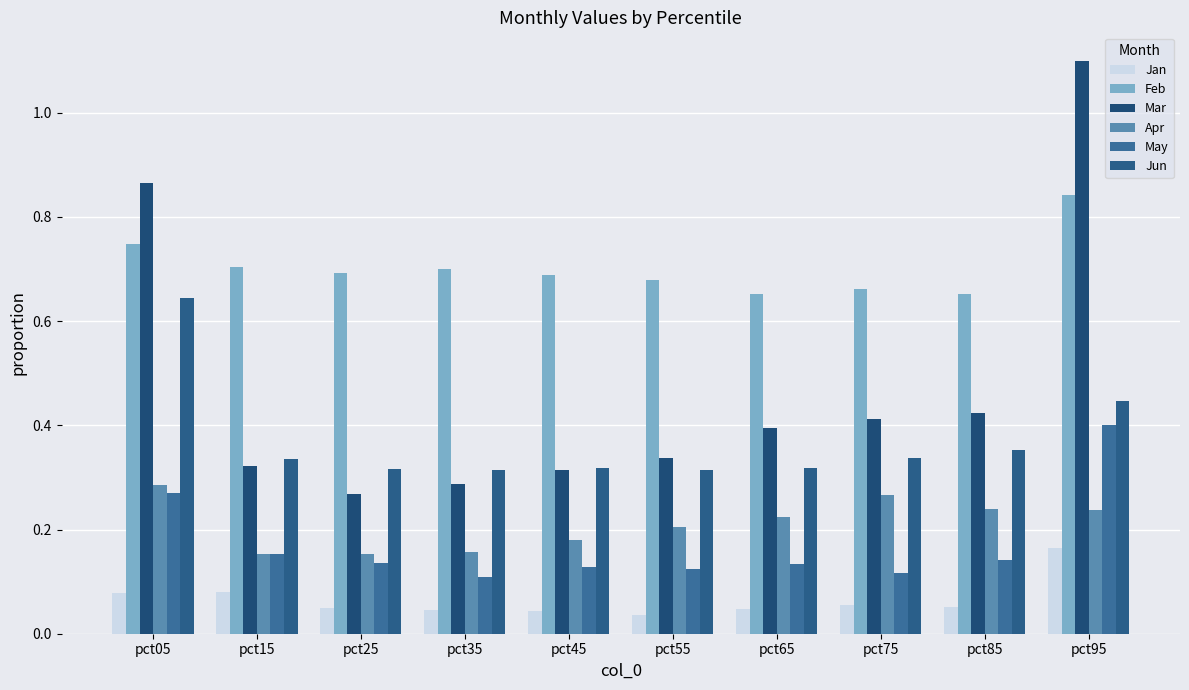

Are the bars grouped side by side (vs. stacked)?

Yes